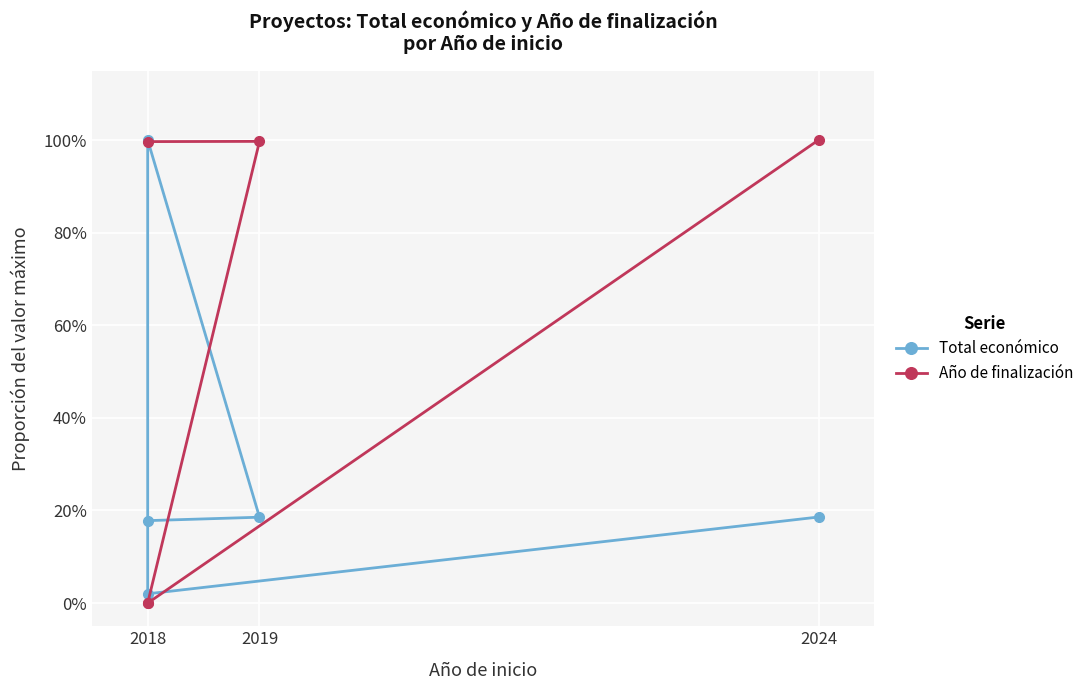

Which series has the largest total across all categories?

Año de finalización